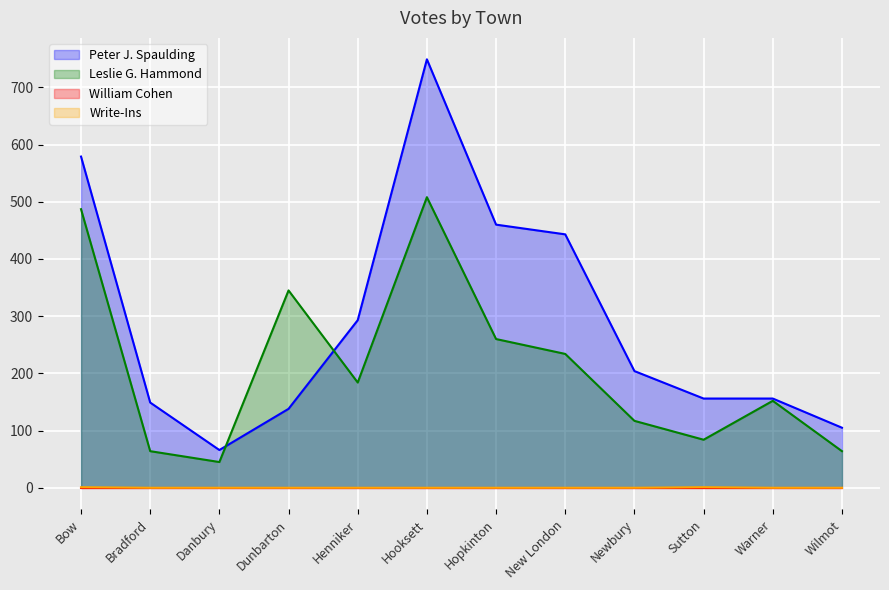

Which series has the widest spread of values?

Peter J. Spaulding